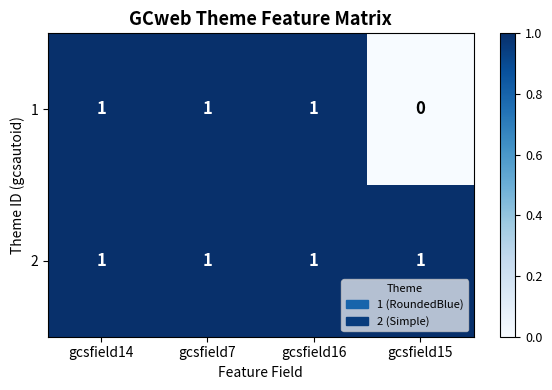

Reading left to right, transcribe all the data shown in this chart.

1: gcsfield14=1	gcsfield7=1	gcsfield16=1	gcsfield15=0
2: gcsfield14=1	gcsfield7=1	gcsfield16=1	gcsfield15=1